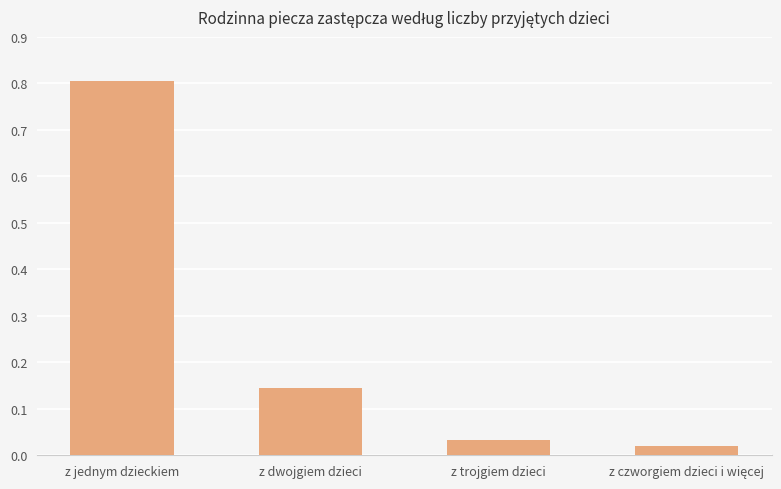

Are the bars grouped side by side (vs. stacked)?

No